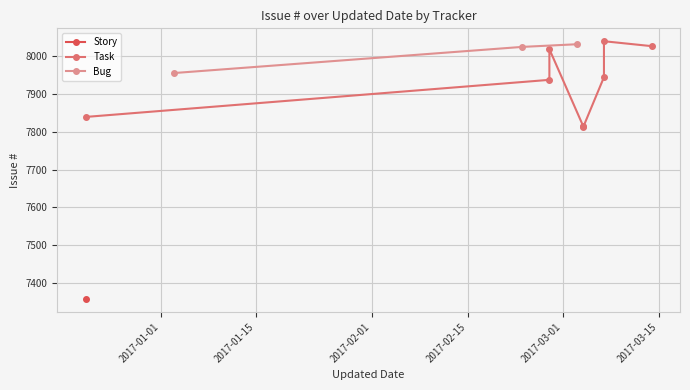

Read the value at 2016-12-21.

7839